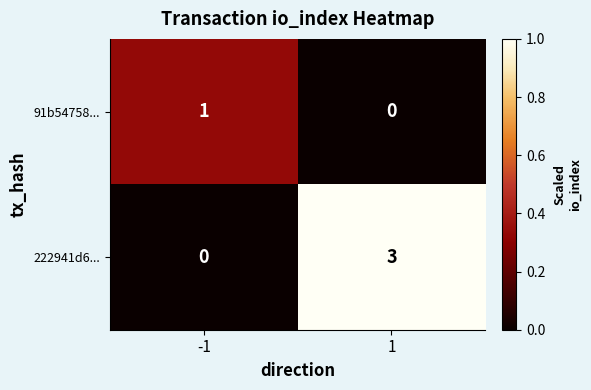

At which category is the sum across all series the highest?

1